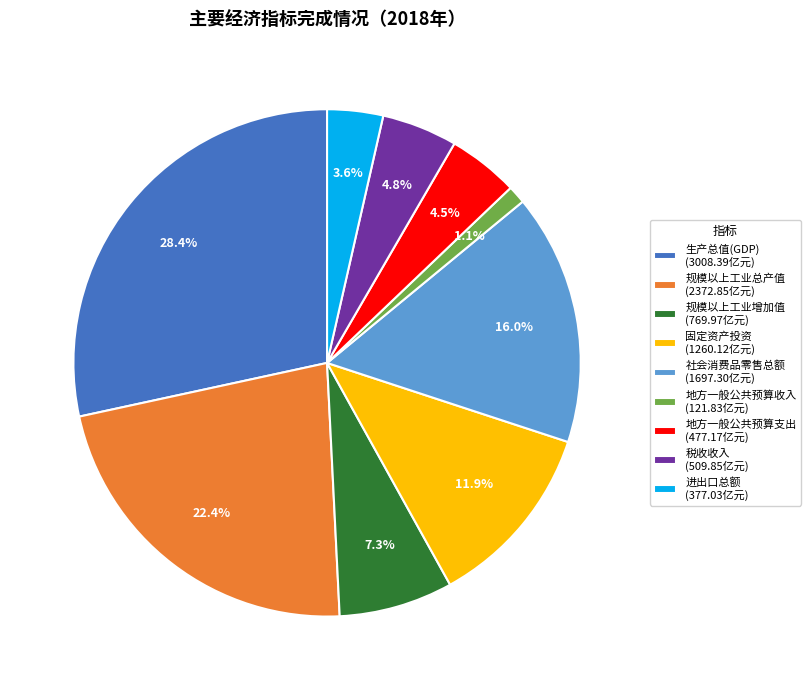

Does 规模以上工业增加值 represent more than half of the total?

No